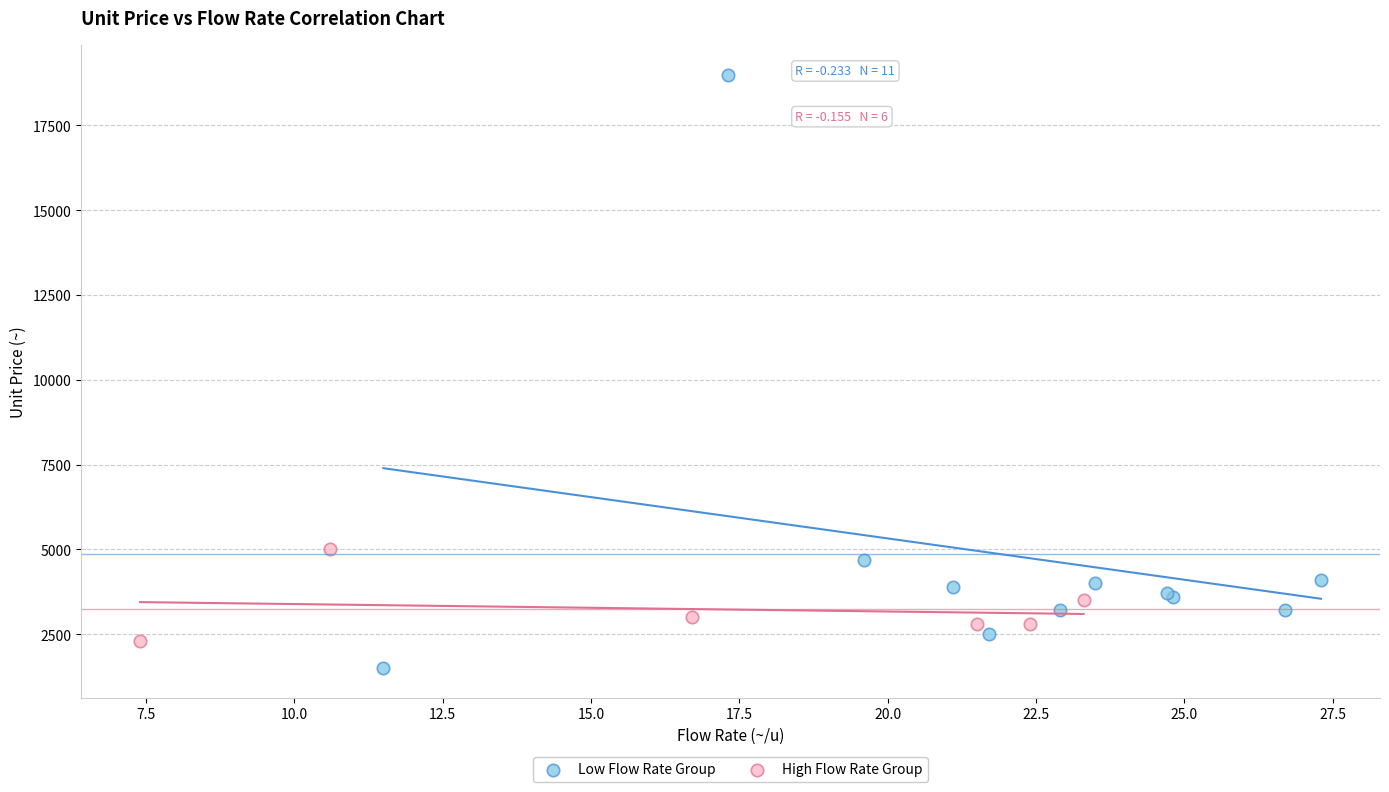

Which series contains the highest Y value?

Low Flow Rate Group